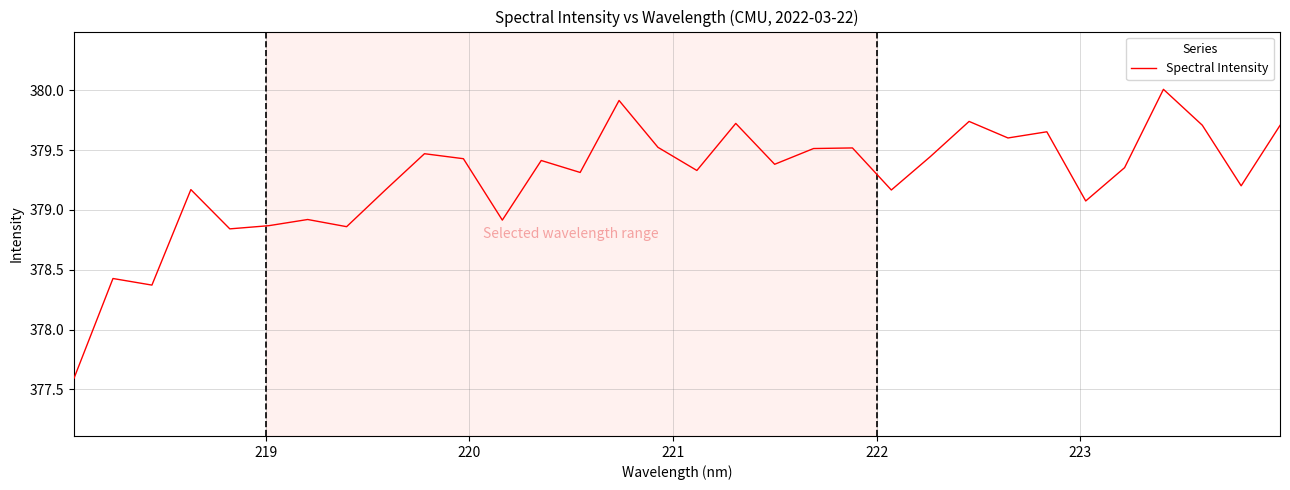

What is the minimum value shown in the chart?

377.6